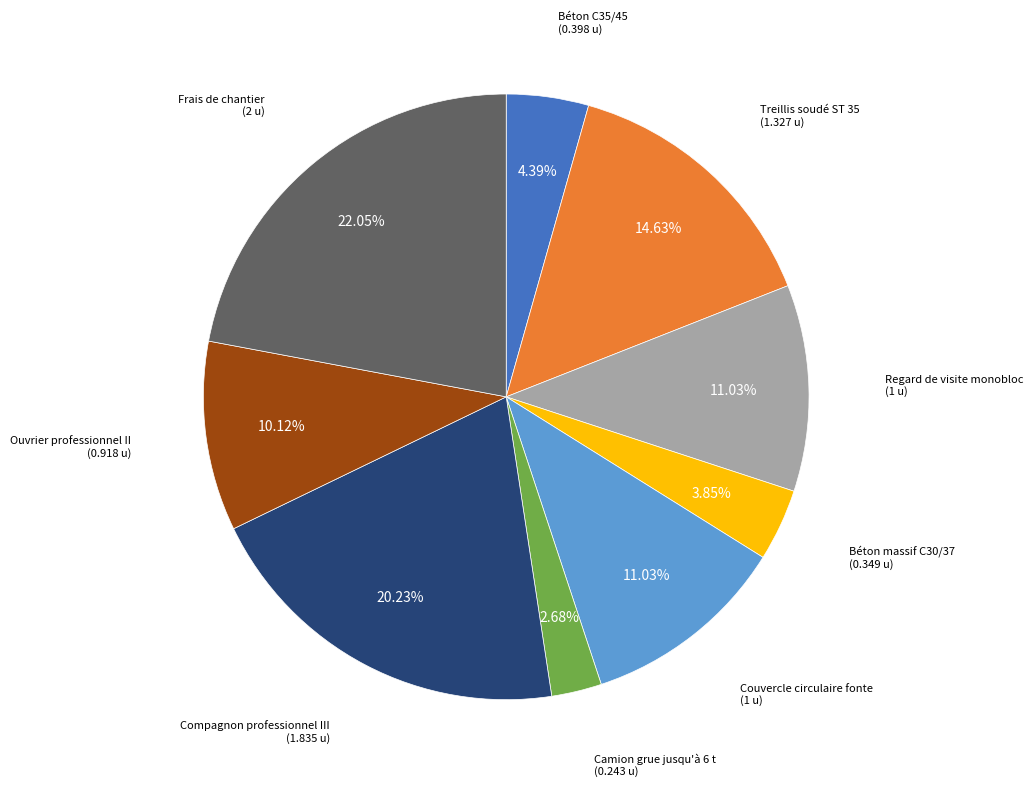

To the nearest percent, what is the average slice percentage?

11%